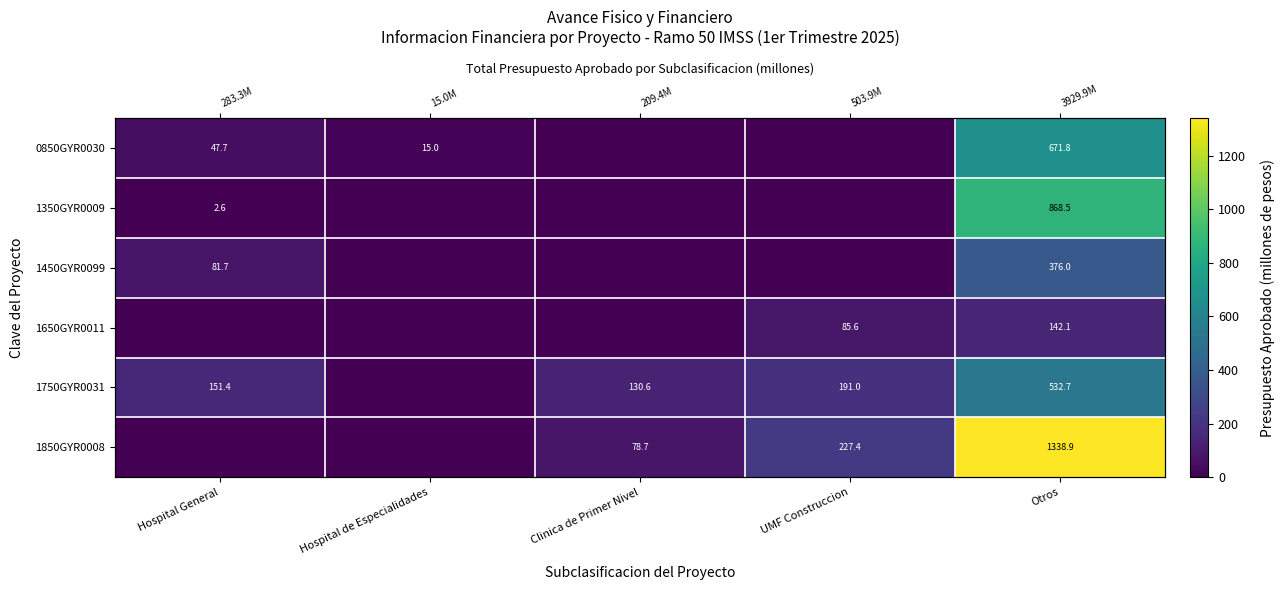

How many positive values does the 1450GYR0099 series have?

2